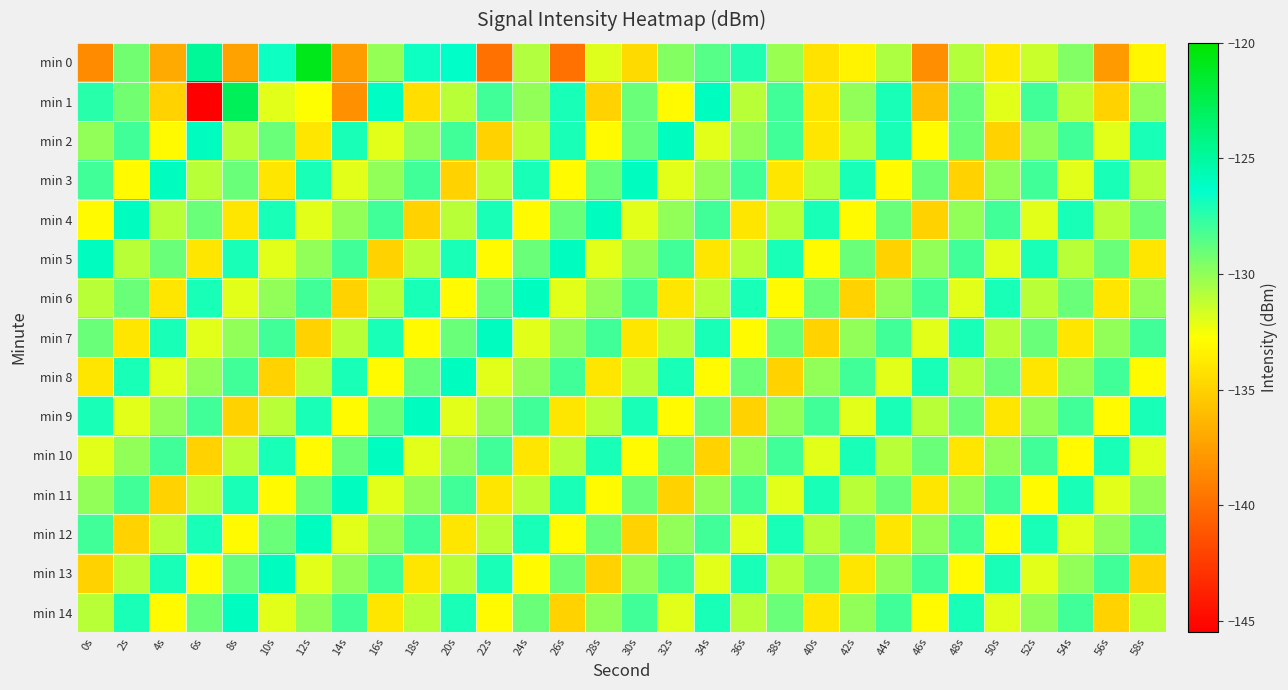

At which category is the sum across all series the highest?

12s